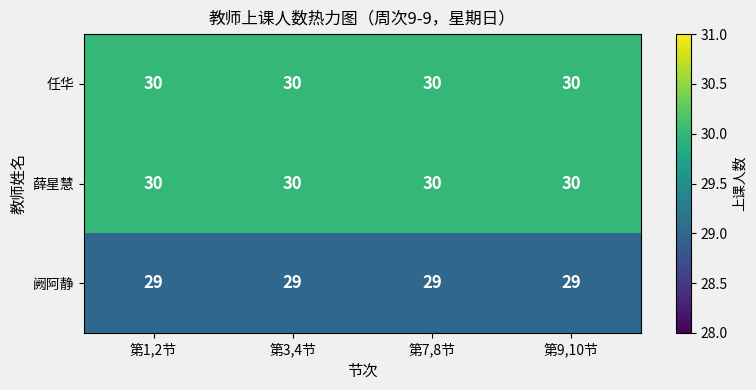

Is it true that 任华 equals 30 at 第3,4节?

True